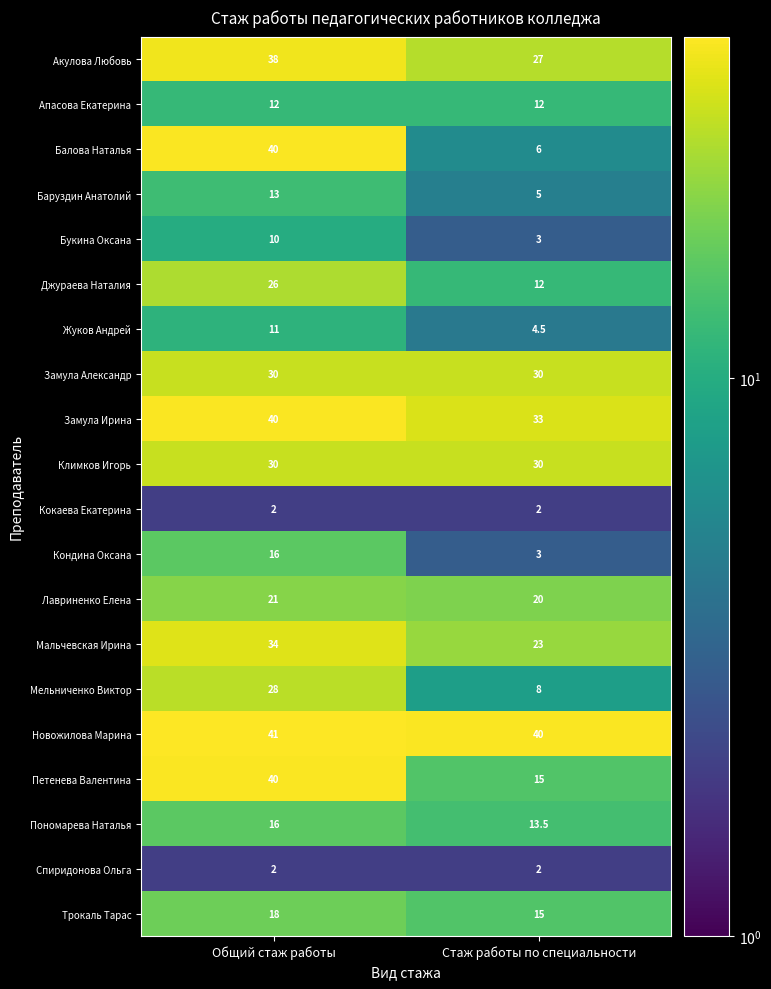

What is the highest value of the Петенева Валентина series?

40.0